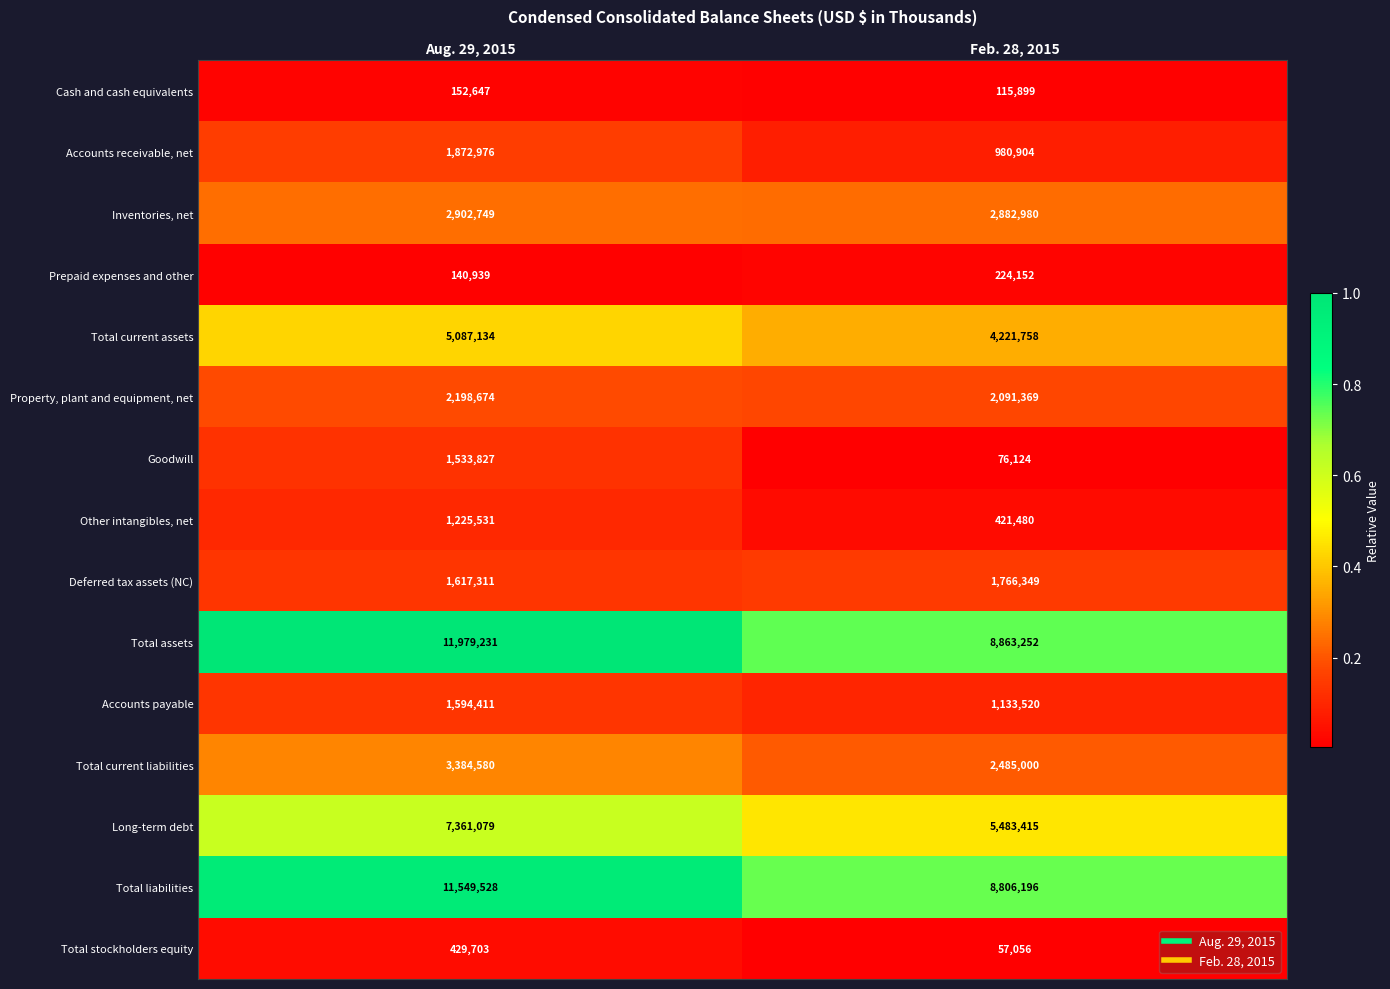

Which series has the largest range (max minus min)?

Total assets